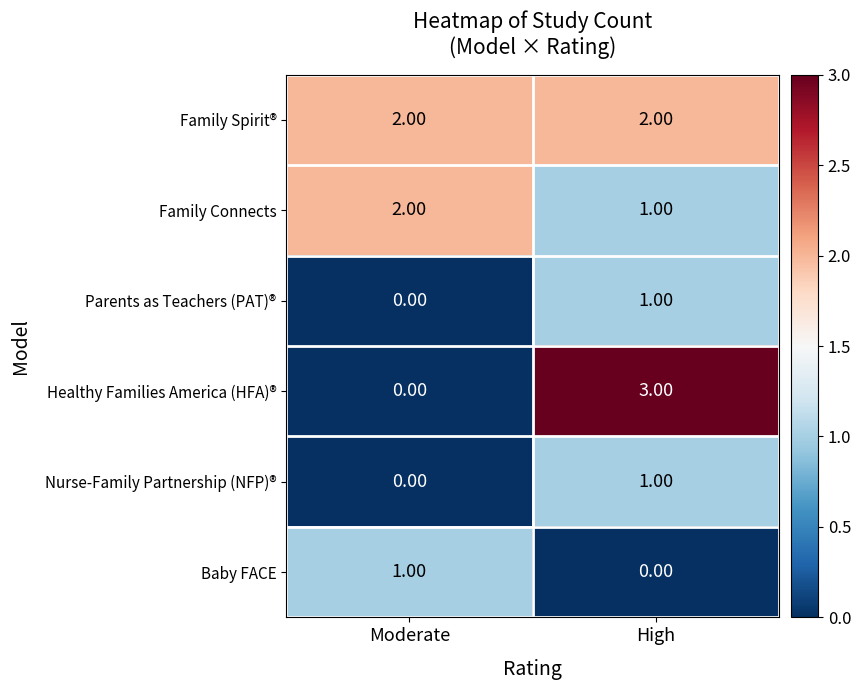

What is the sum of all Family Spirit® values?

4